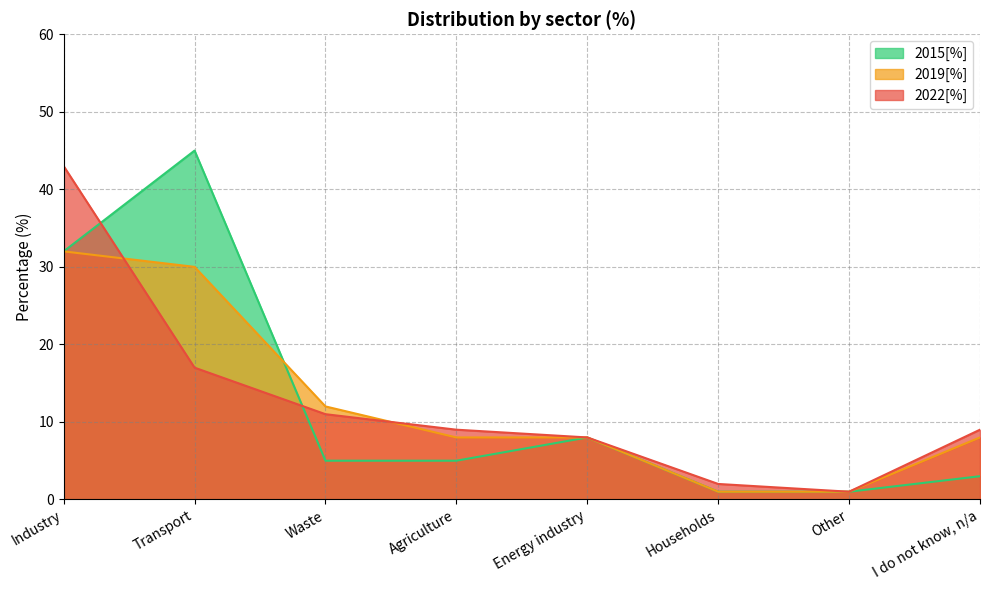

Does the chart have visible grid lines?

Yes